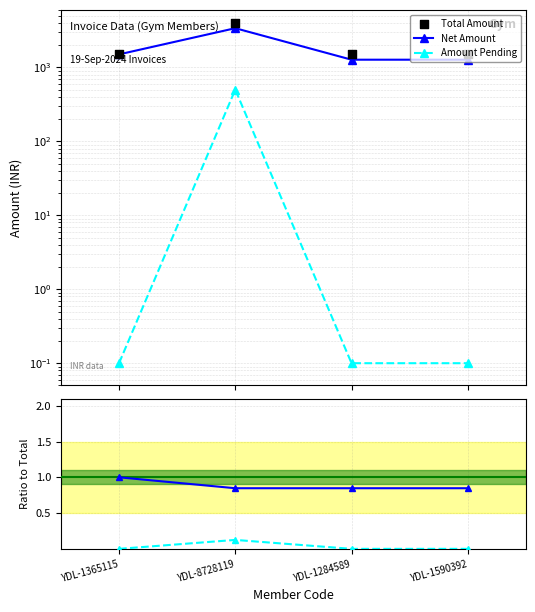

What is the total value across all series at YDL-1284589?

2772.1